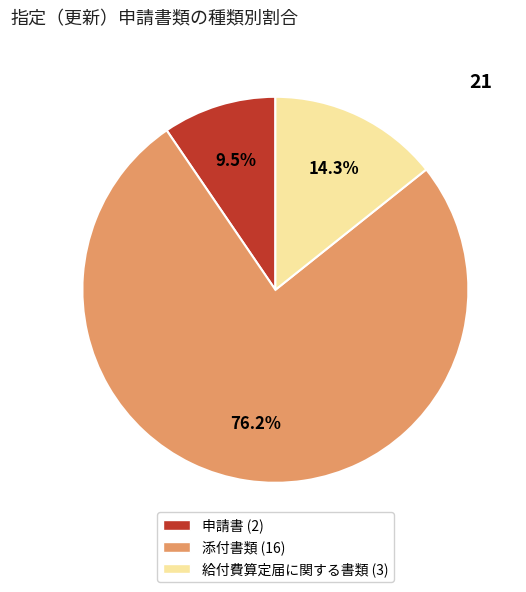

What is the largest slice in the pie chart?

添付書類